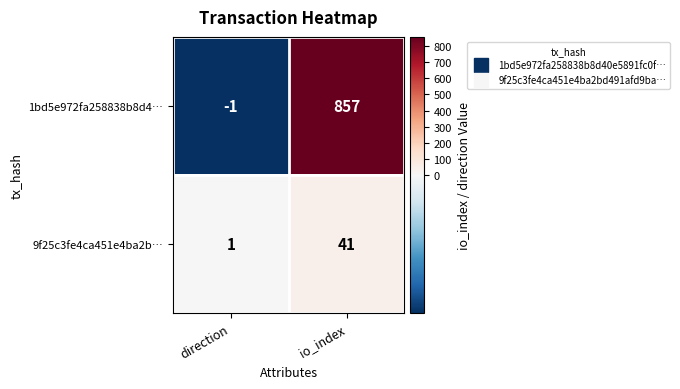

List the series in order of their overall mean, highest first.

1bd5e972fa258838b8d4…, 9f25c3fe4ca451e4ba2b…